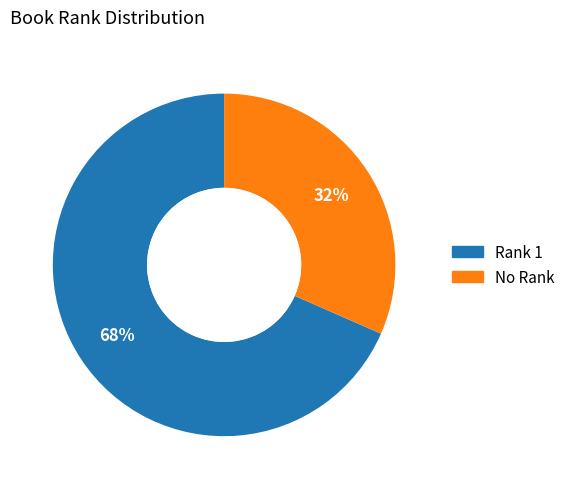

Is there any slice that represents more than half of the pie?

Yes